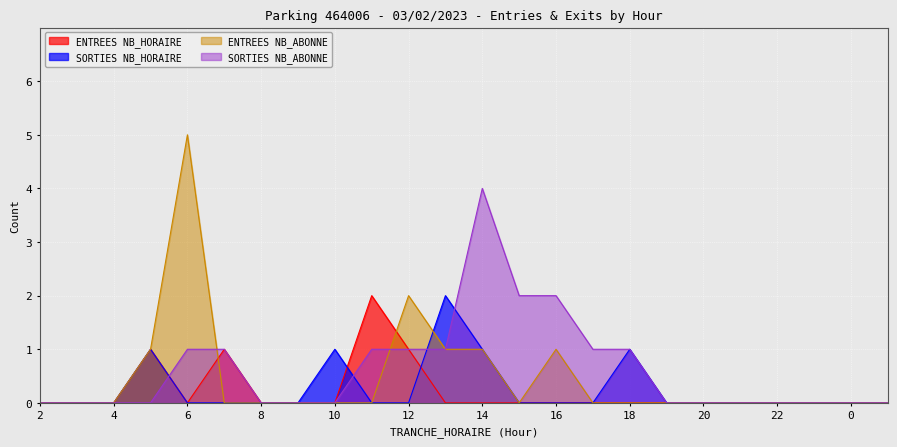

How many values in ENTREES NB_HORAIRE are above zero?

4